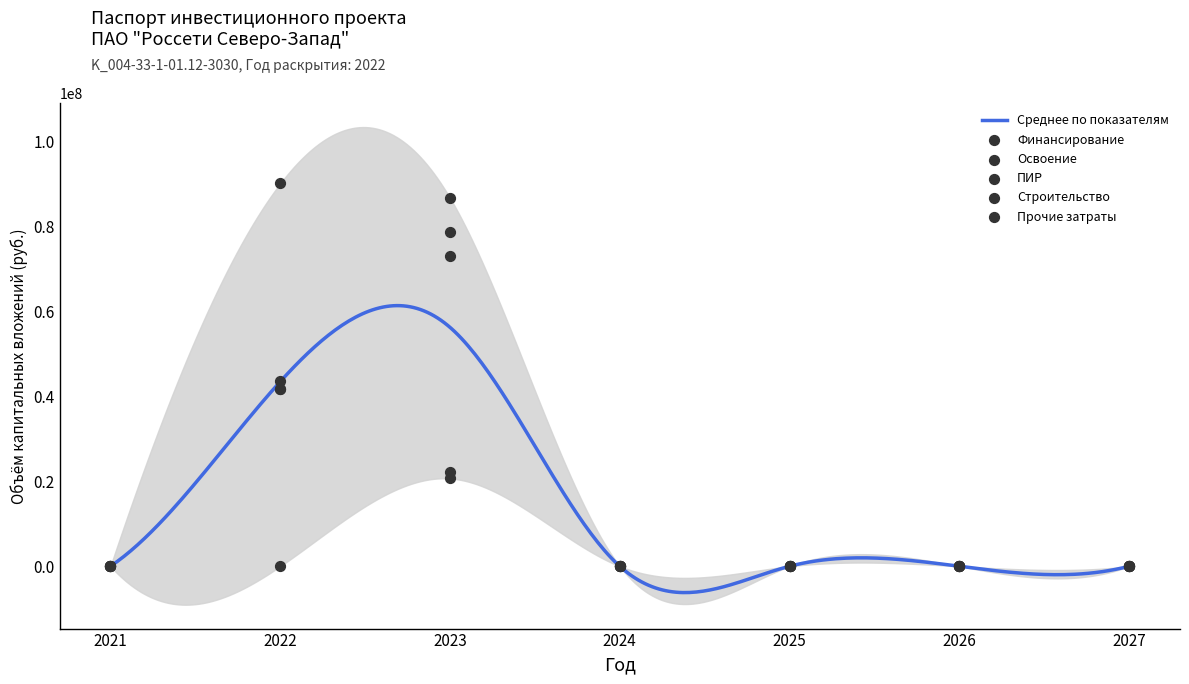

Is the value of Освоение at 2023 greater than the value of Строительство at 2022?

No